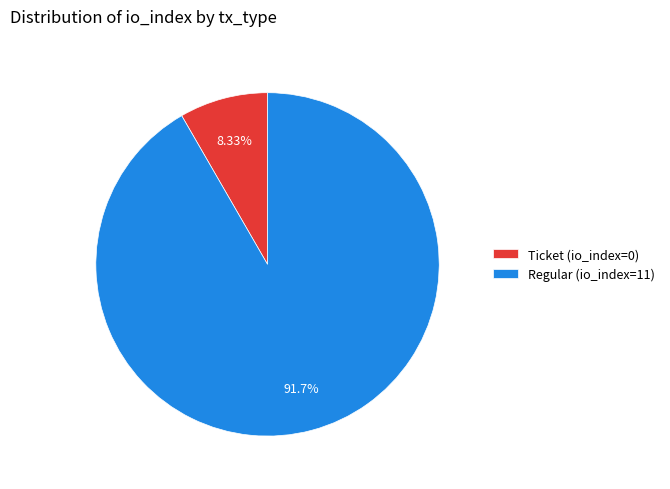

How many segments does this pie chart have?

2